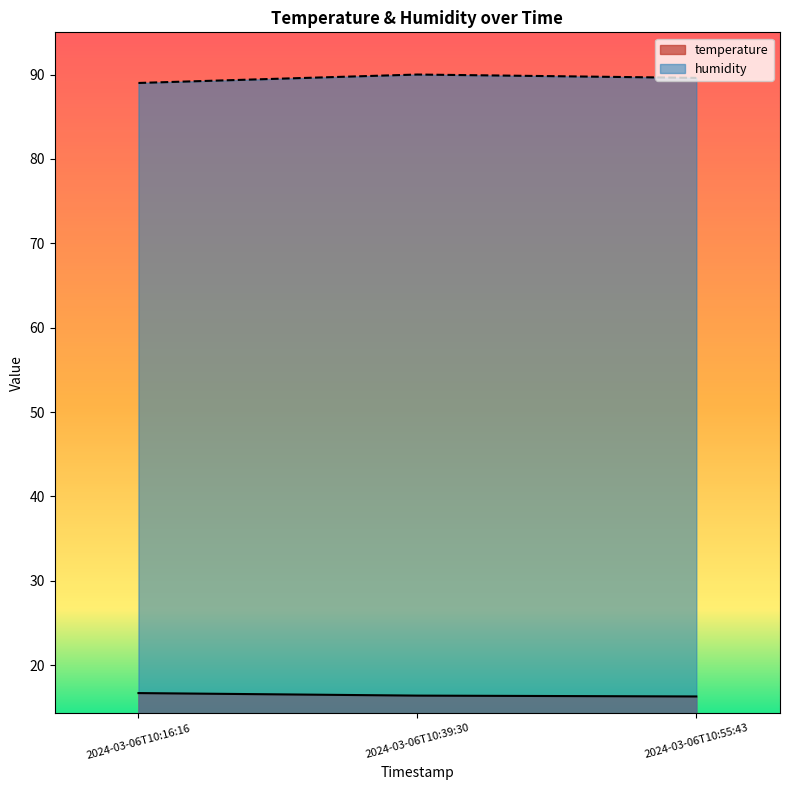

Is it true that humidity equals 90.0 at 2024-03-06T10:39:30?

True